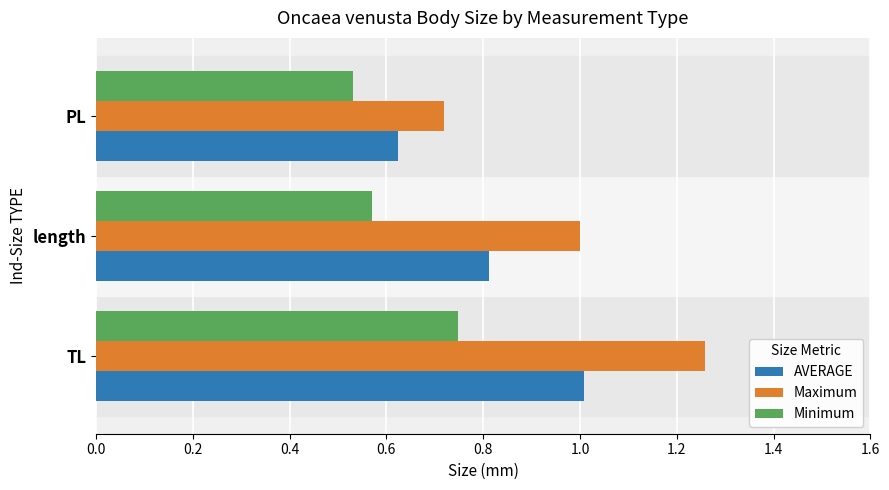

What is the sum of all AVERAGE values?

2.4